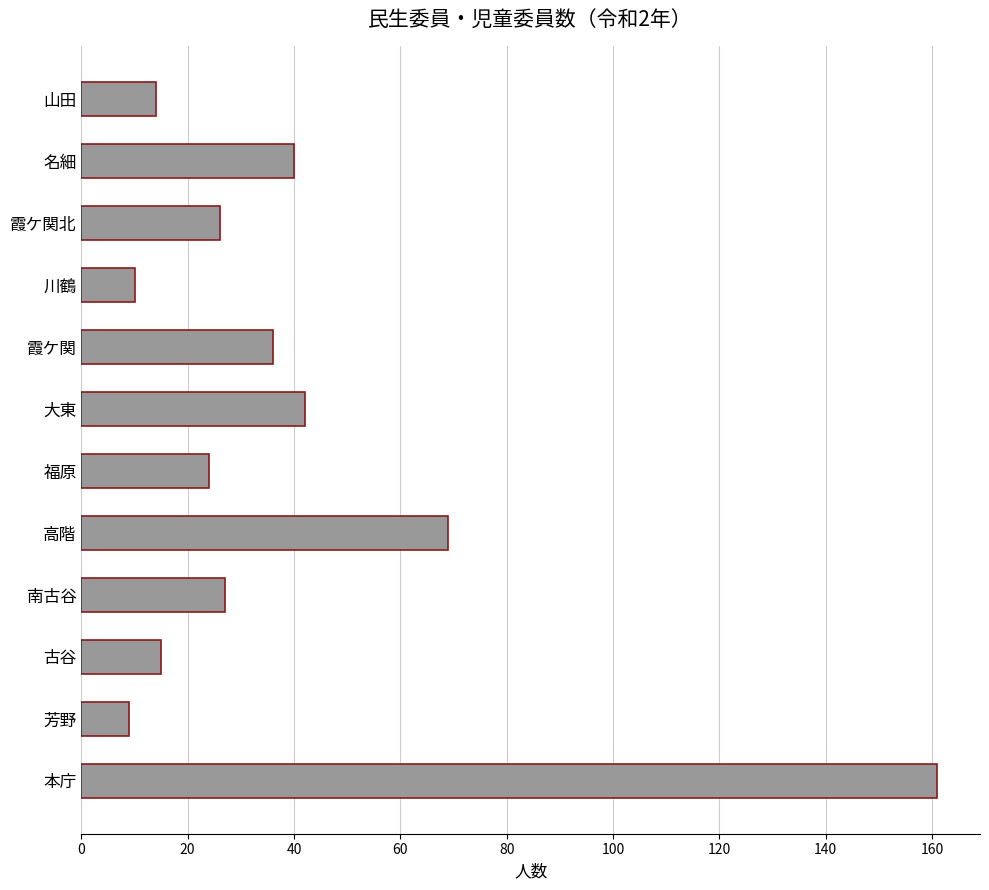

How many data points does each series have?

12